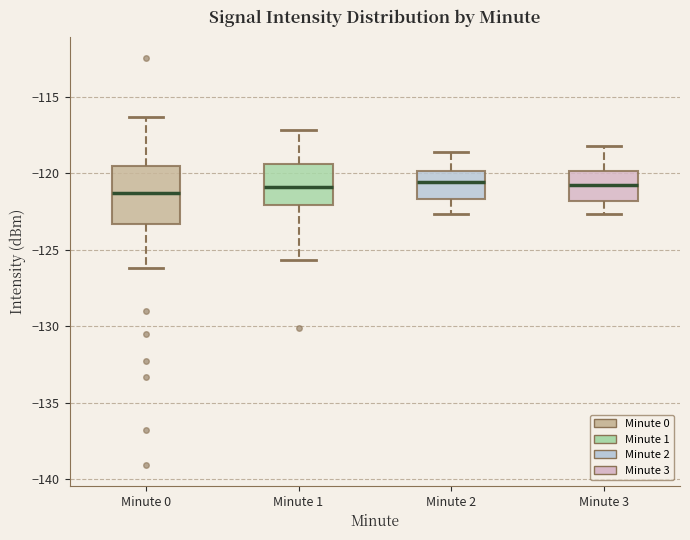

Reading left to right, transcribe this box plot: for each box, give where its median line is, the range the box spans, and where its two whiskers end, as read against the y-axis. The values are not printed on the chart, so give them approximately, as read against the axis.

Minute 0: median -121.5, box -123.5 to -119.5, whiskers -126.0 to -116.5
Minute 1: median -121.0, box -122.0 to -119.5, whiskers -125.5 to -117.0
Minute 2: median -120.5, box -121.5 to -120.0, whiskers -122.5 to -118.5
Minute 3: median -121.0, box -122.0 to -120.0, whiskers -122.5 to -118.0